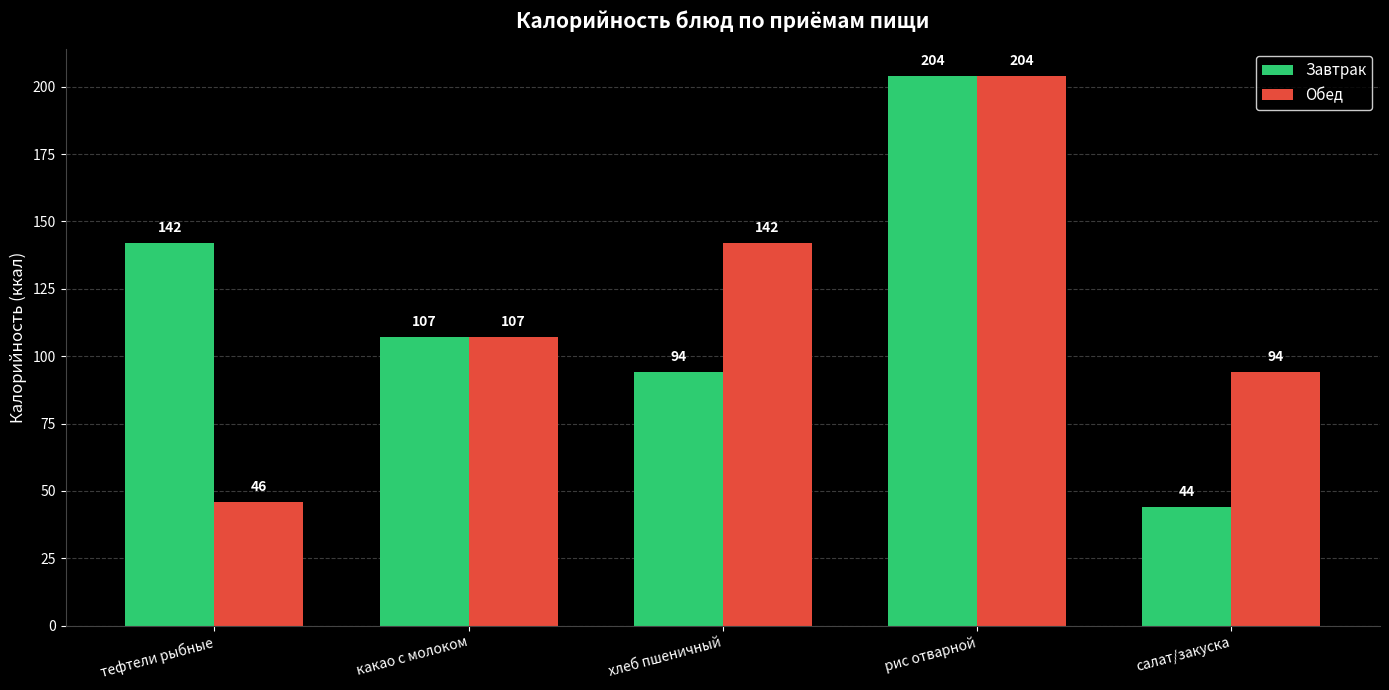

Which series changed the most between хлеб пшеничный and рис отварной?

Завтрак